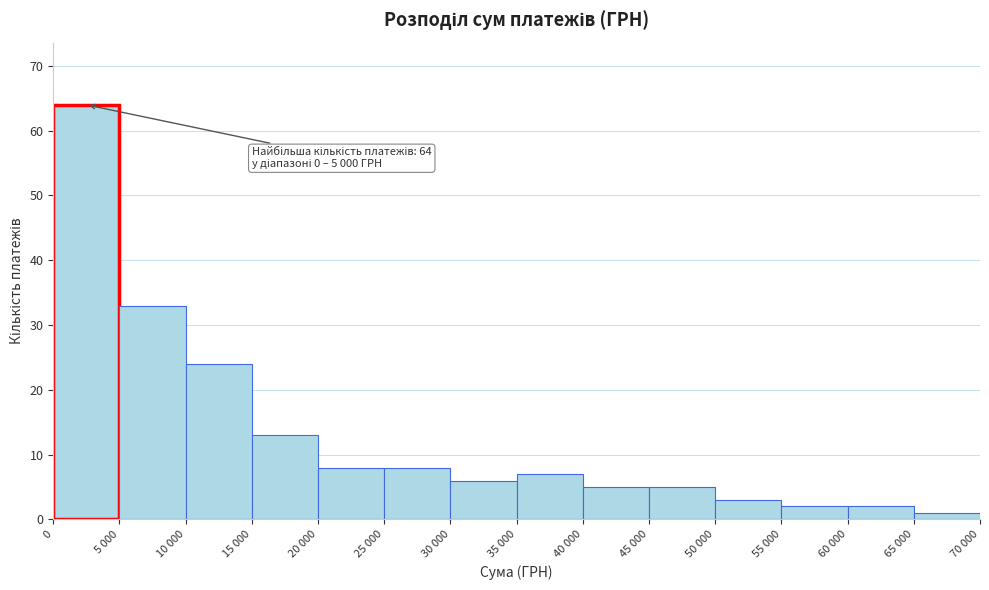

Reading left to right, what are all the values shown in this chart?

64	33	24	13	8	8	6	7	5	5	3	2	2	1